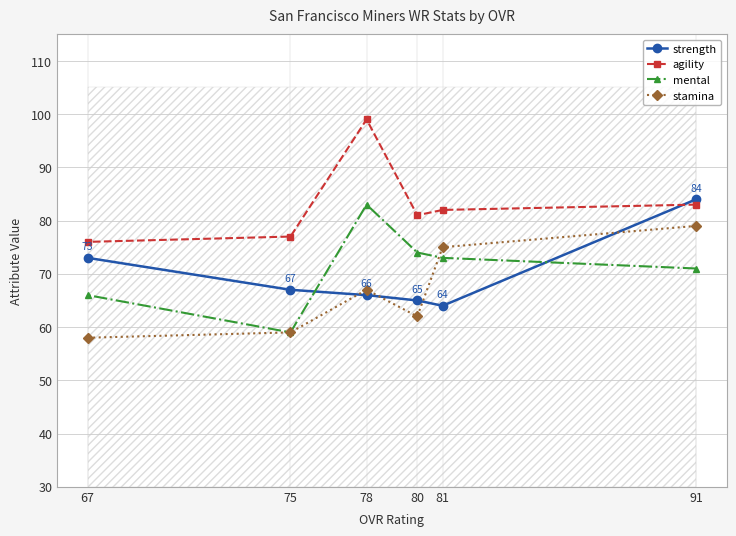

What is the total value across all series at 78?

315